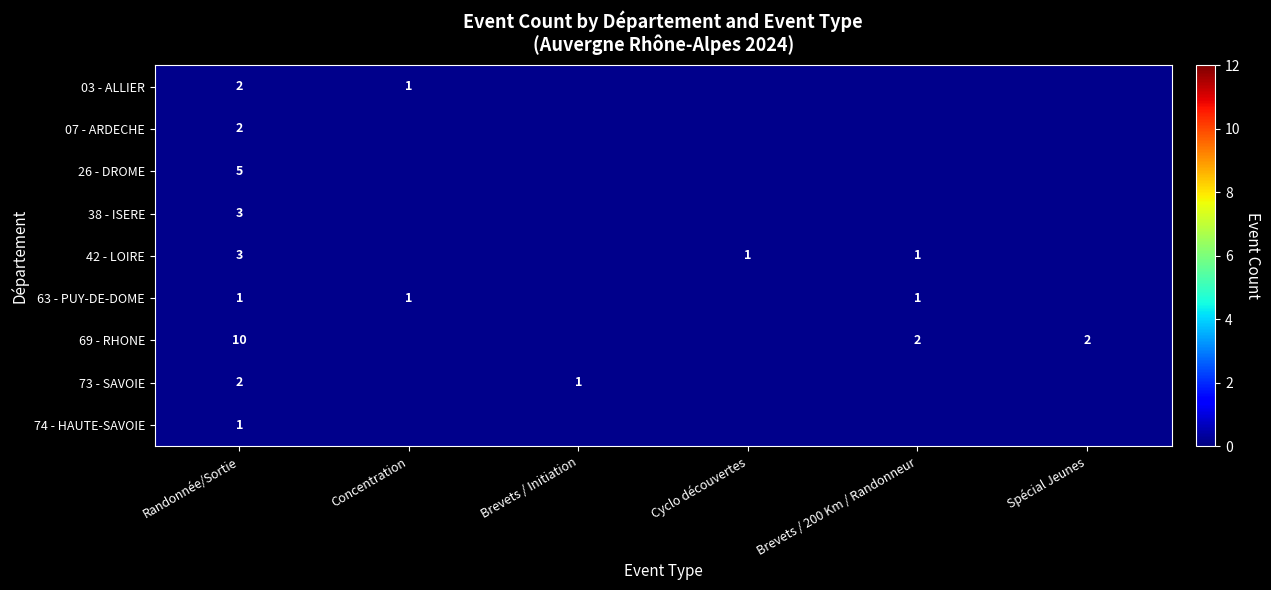

Is it true that 63 - PUY-DE-DOME equals 0 at Brevets / 200 Km / Randonneur?

False